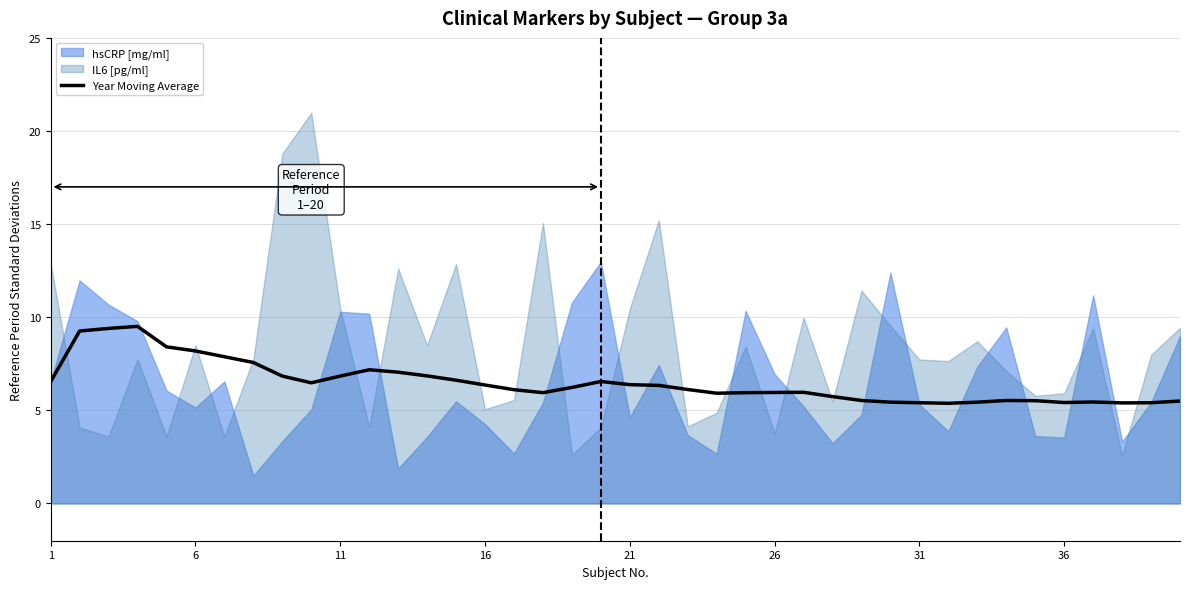

What is the sum of all values?

259.6